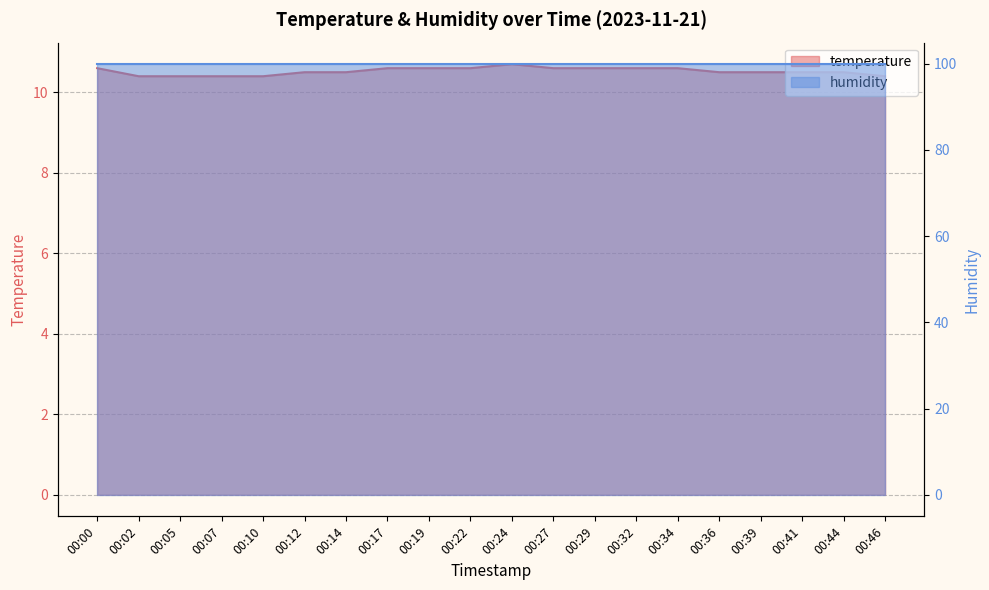

At which category does the data reach its first local peak?

00:24